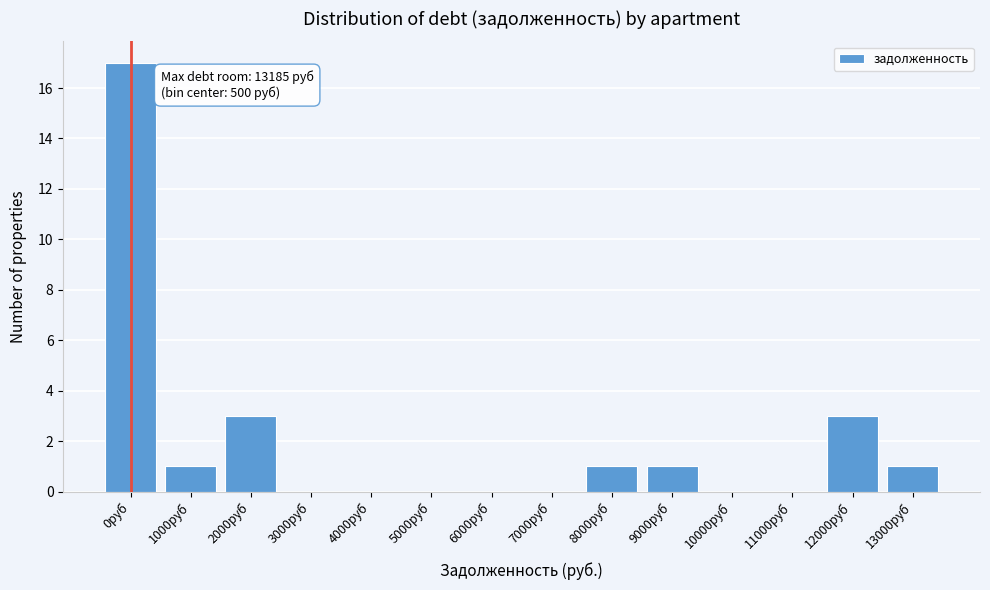

Reading left to right, list all the values displayed in this chart.

0руб=17	1000руб=1	2000руб=3	3000руб=0	4000руб=0	5000руб=0	6000руб=0	7000руб=0	8000руб=1	9000руб=1	10000руб=0	11000руб=0	12000руб=3	13000руб=1